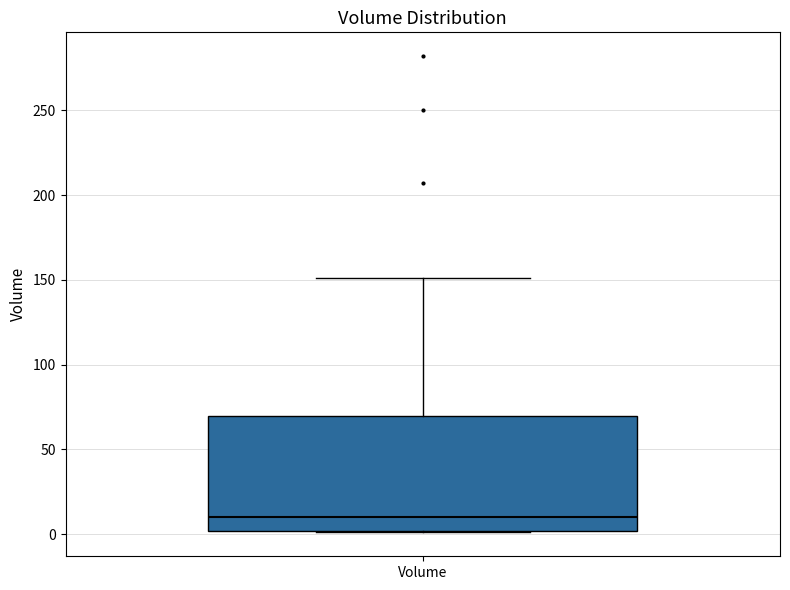

Transcribe this box plot: give where the median line is, the range the box spans, and where the two whiskers end, as read against the y-axis. The values are not printed on the chart, so give them approximately, as read against the axis.

median 10, box 0 to 70, whiskers 0 to 150